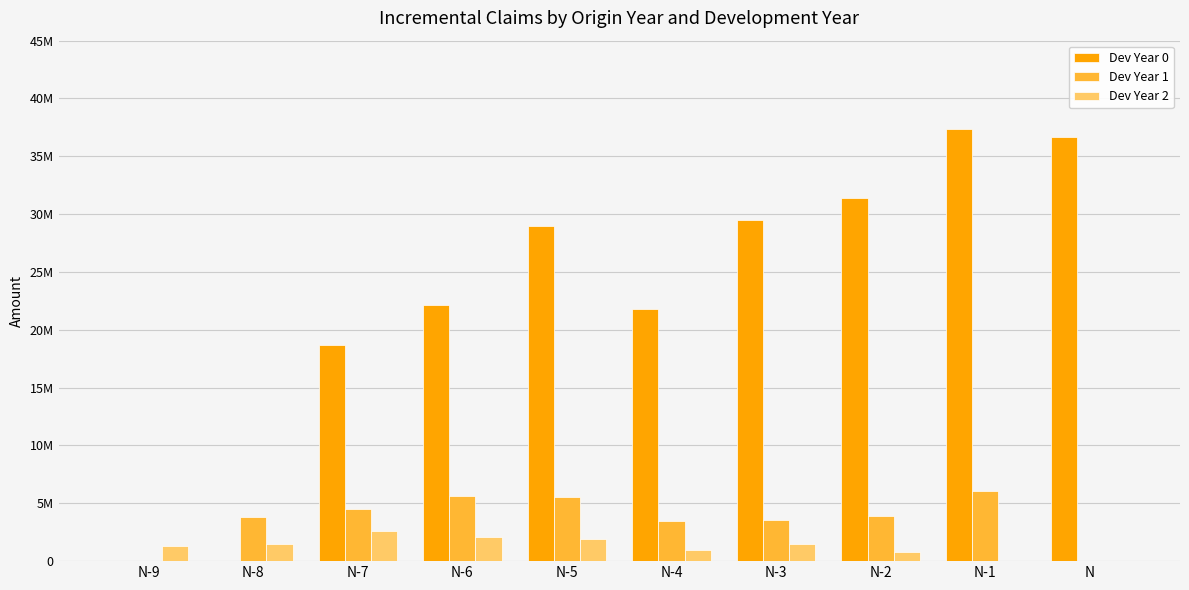

Does the chart contain stacked bars?

No